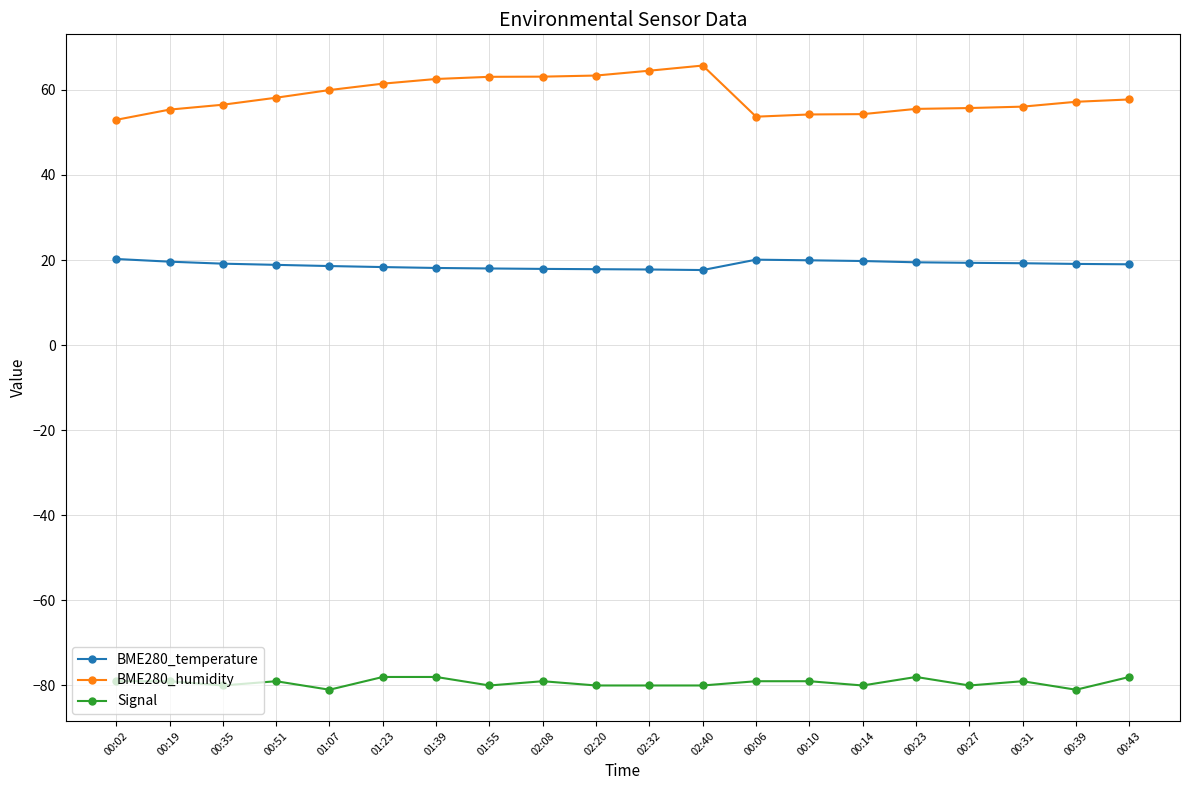

What are all the series names shown in the legend?

BME280_temperature, BME280_humidity, Signal